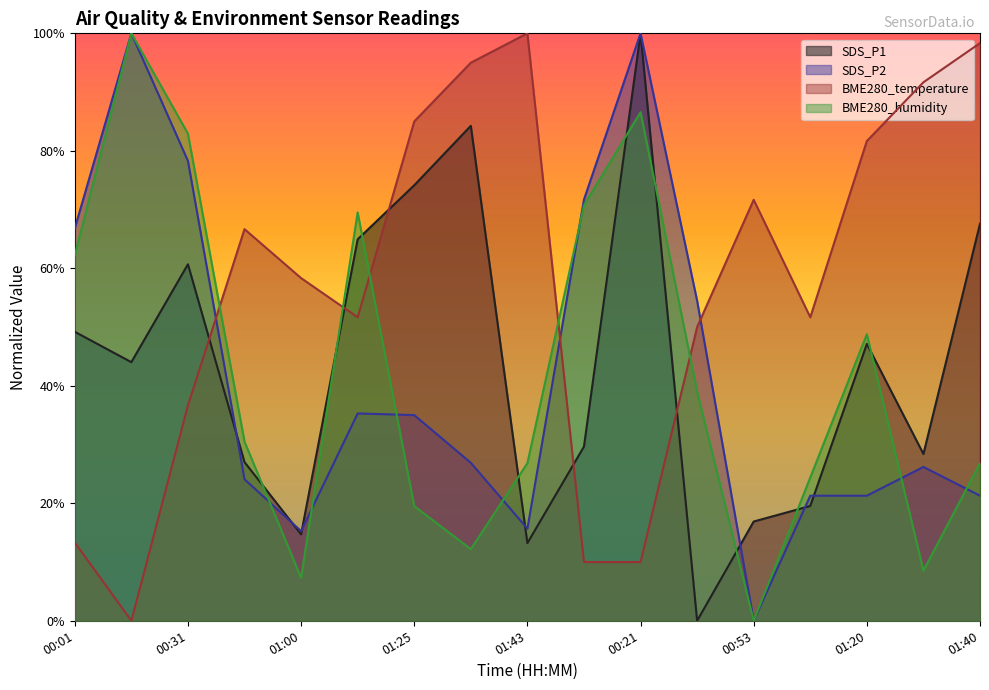

Which series has the largest total across all categories?

BME280_temperature